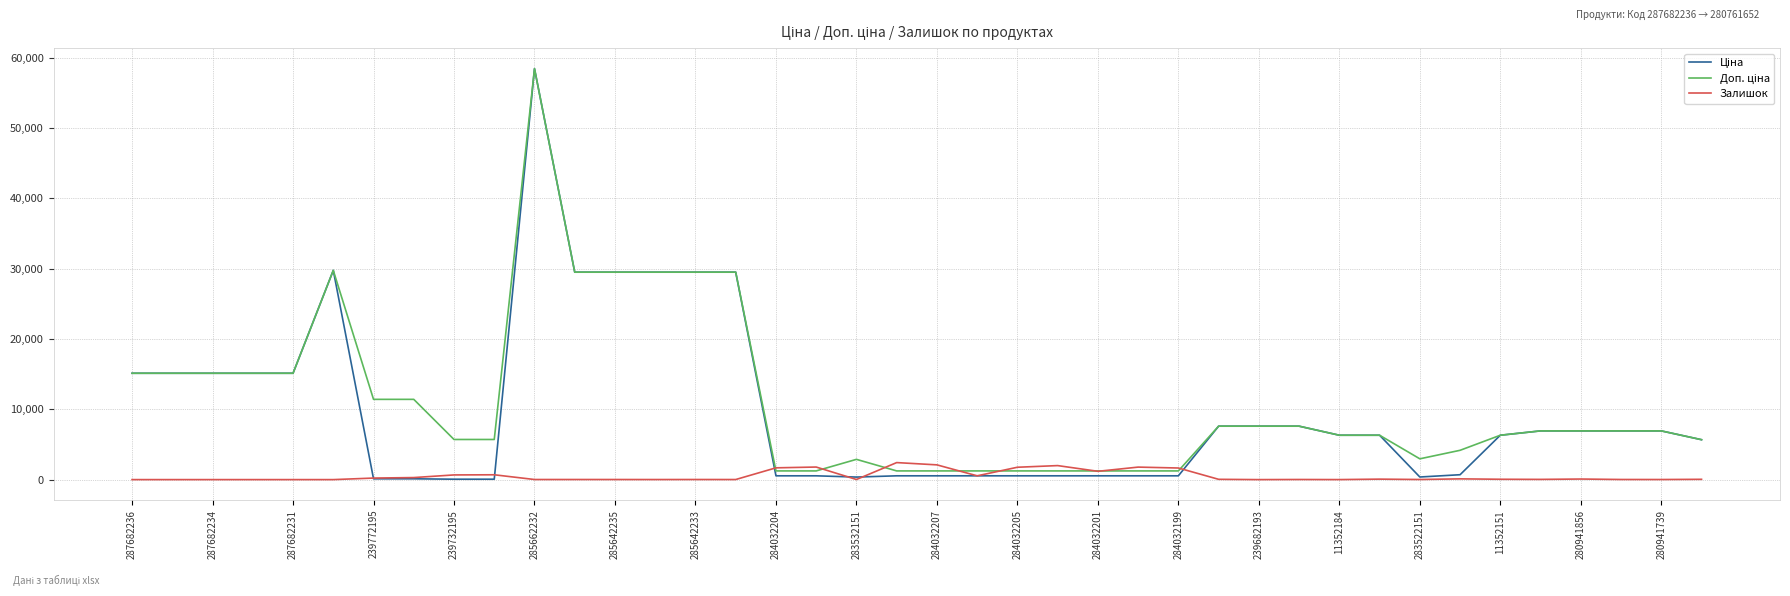

What is the maximum value shown in the chart?

58426.5